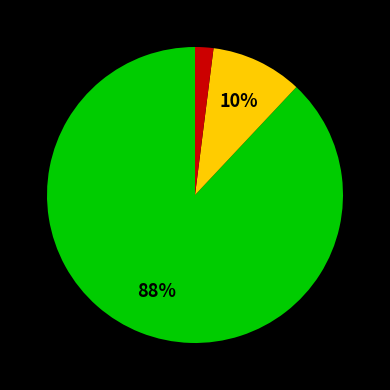

How many slices are in this pie chart?

3